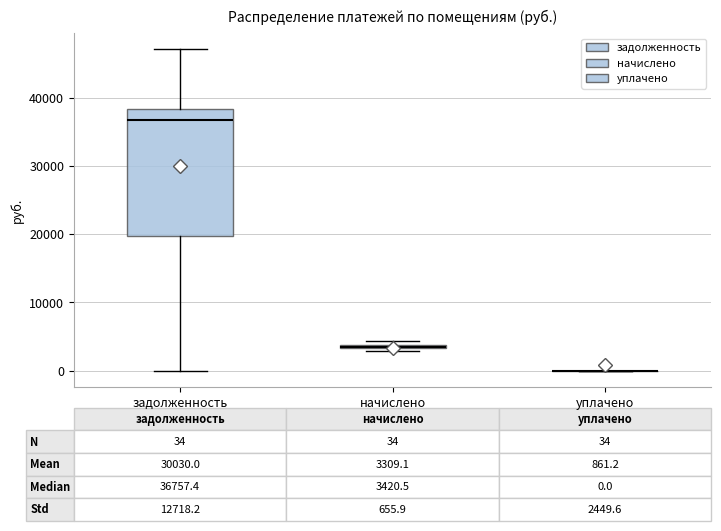

Comparing the boxes themselves (not the whiskers), which one is the tallest?

задолженность